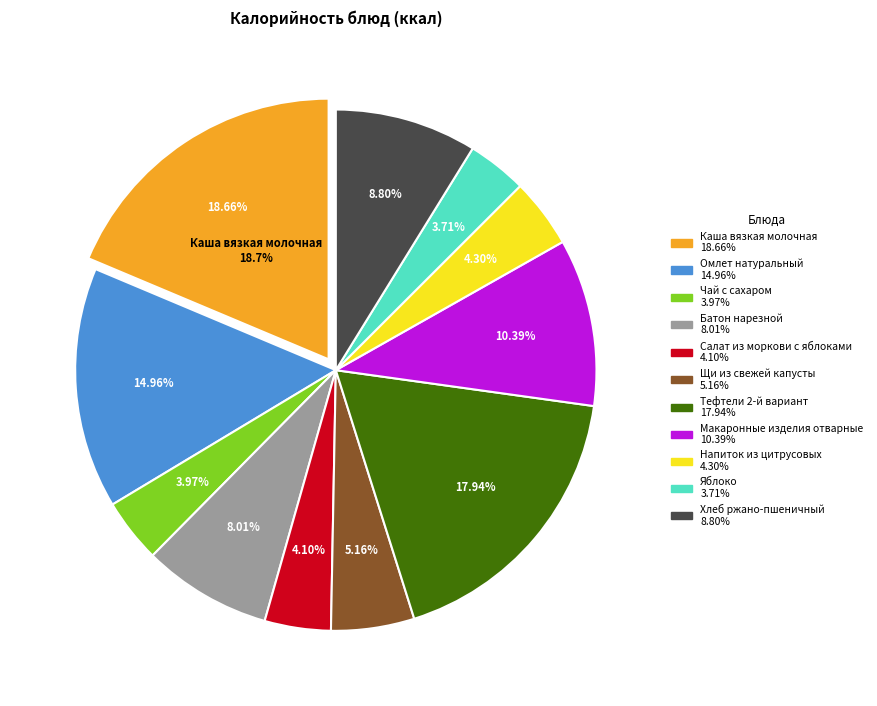

To the nearest percent, what is the average slice percentage?

9%